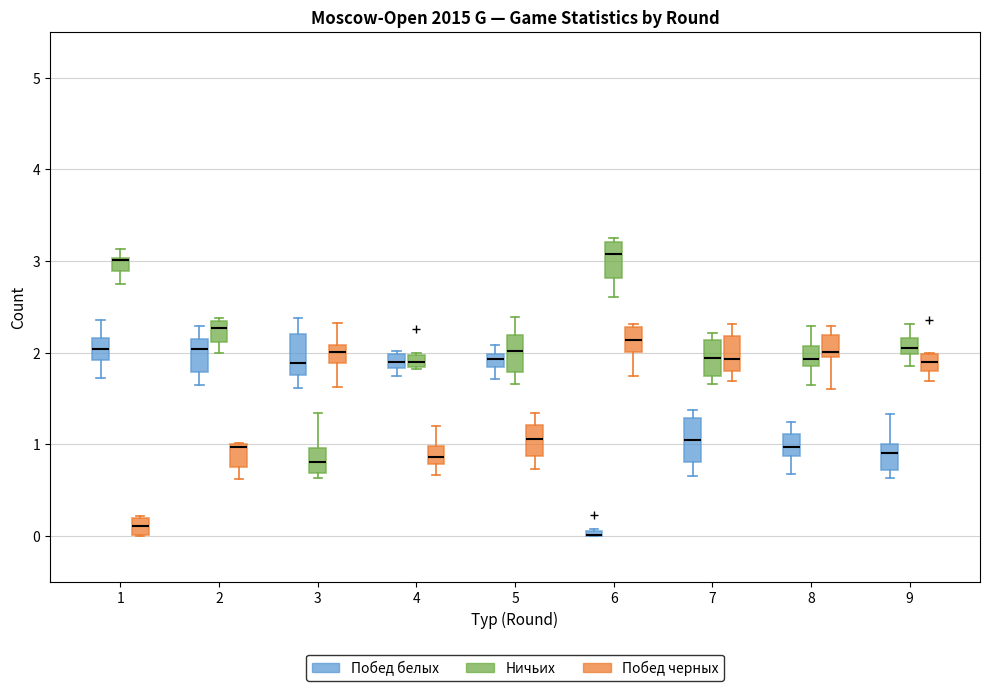

Where is the lower edge of the box for 7 (Ничьих) on the y-axis? The values are not printed on the chart, so give them approximately, as read against the axis.

1.7